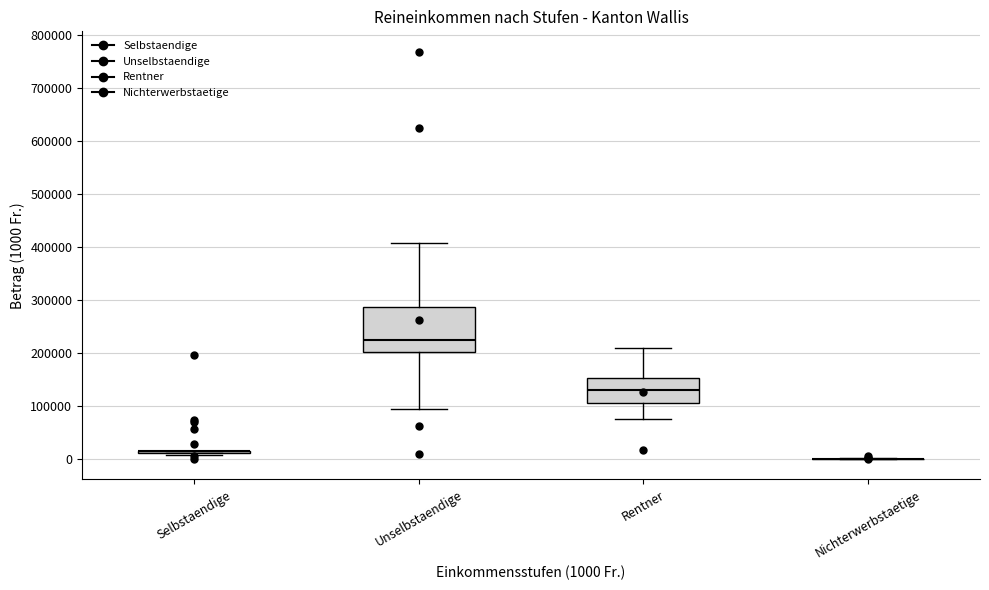

Which box is the tallest, from its lower edge to its upper edge?

Unselbstaendige